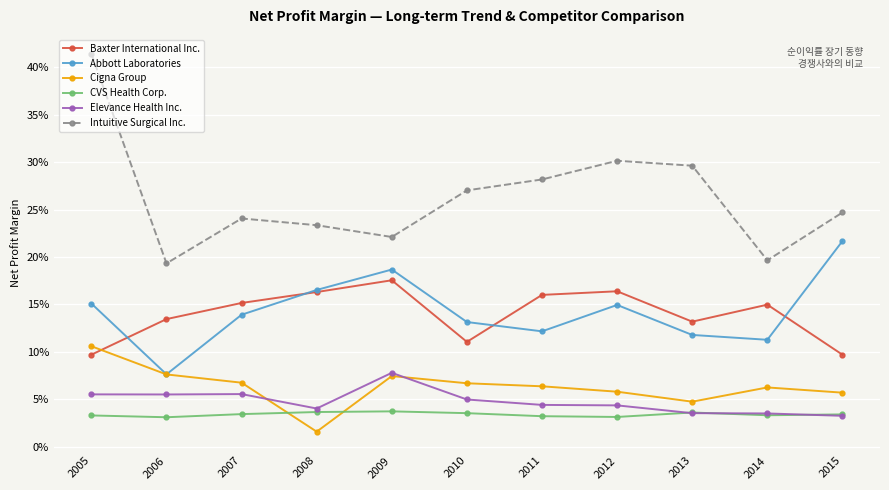

True or false: CVS Health Corp. and Baxter International Inc. cross at least once.

False